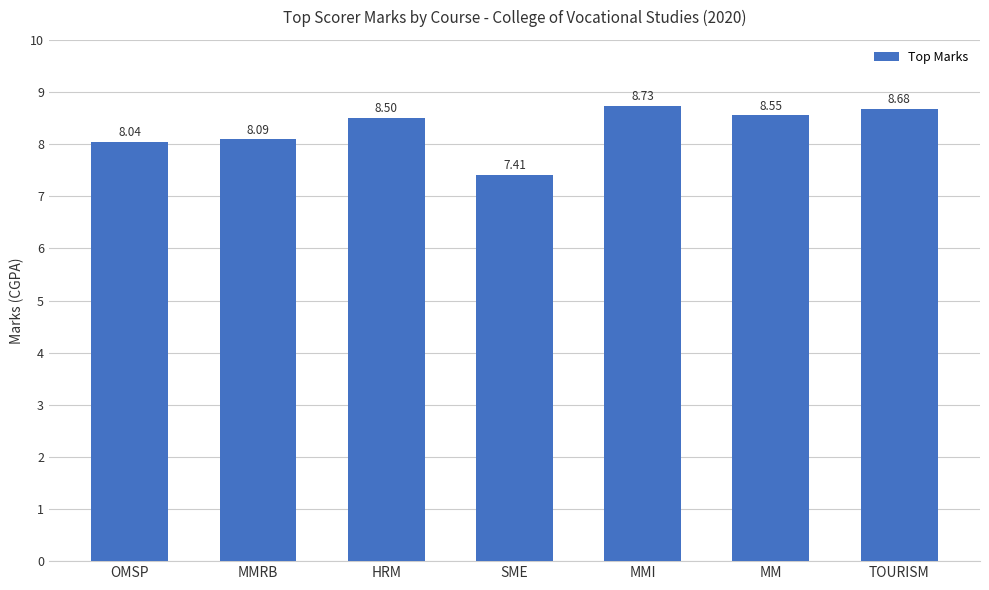

Is it true that the value at MMRB is 8.1?

True